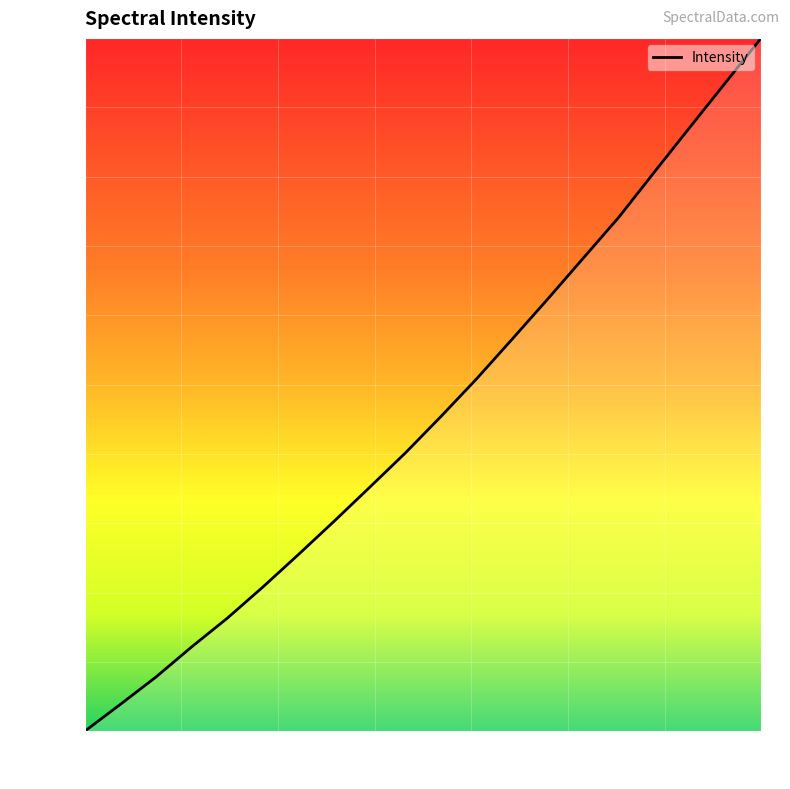

True or false: the data has more than 1 interior local peaks.

False